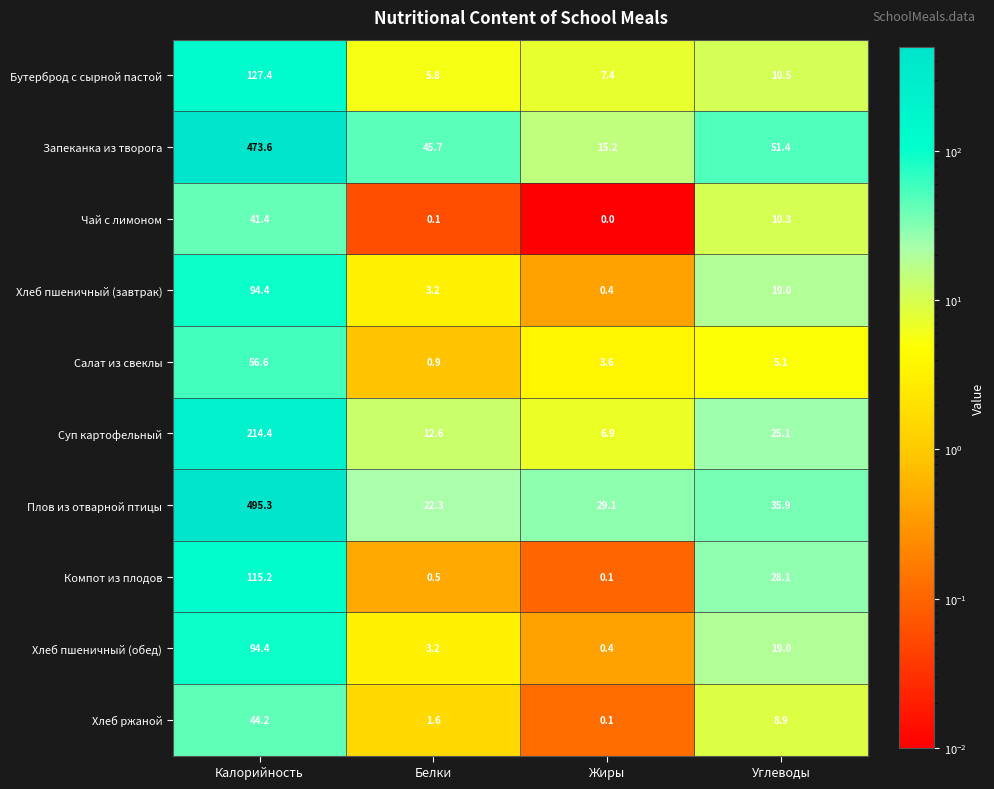

What is the spread (max minus min) of values at Жиры?

29.1